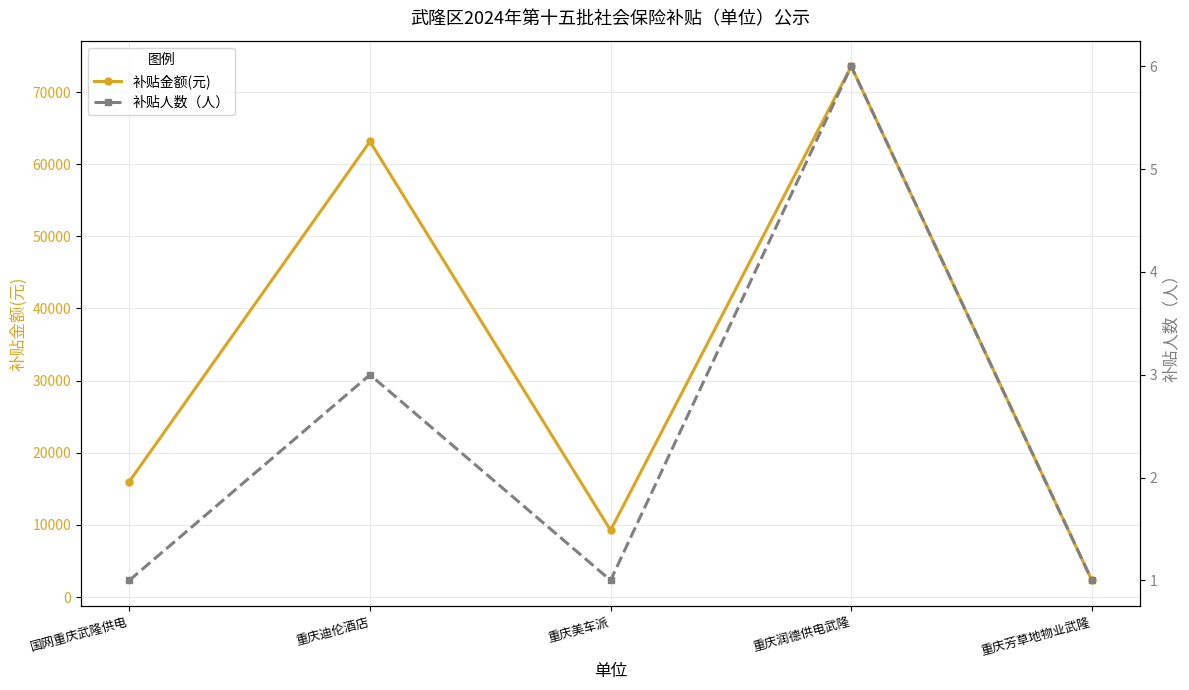

How many interior local valleys does the 补贴金额(元) series have?

1